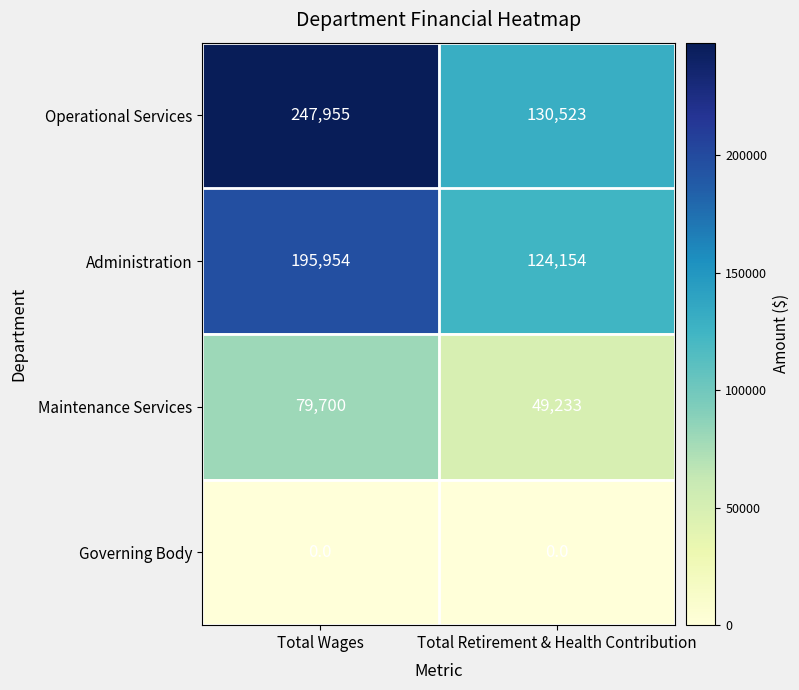

At which label is Maintenance Services closest to 64466?

Total Retirement & Health Contribution